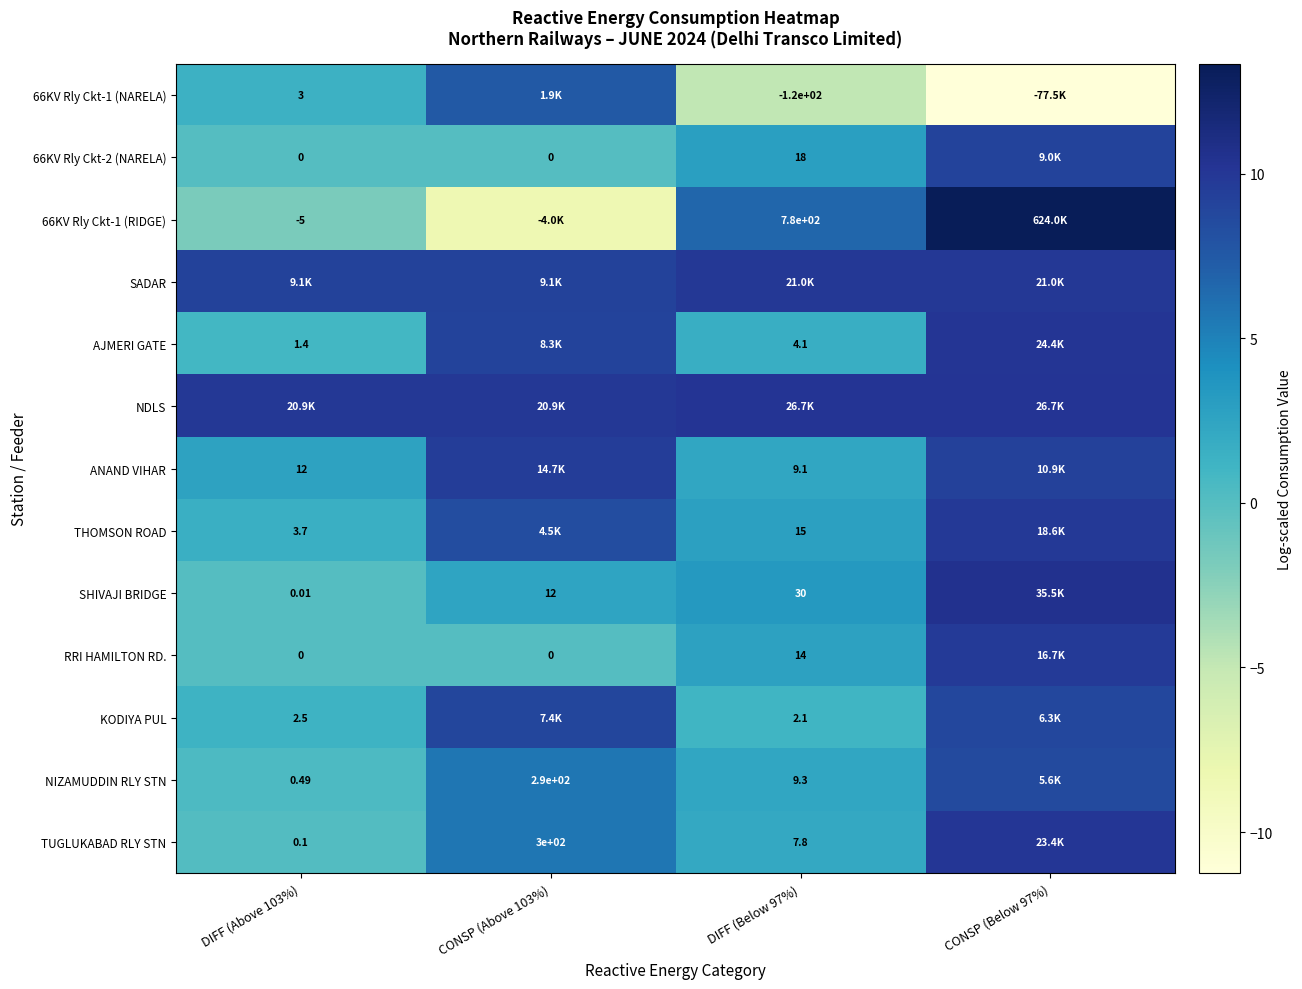

Which series has the largest range (max minus min)?

66KV Rly Ckt-1 (RIDGE)